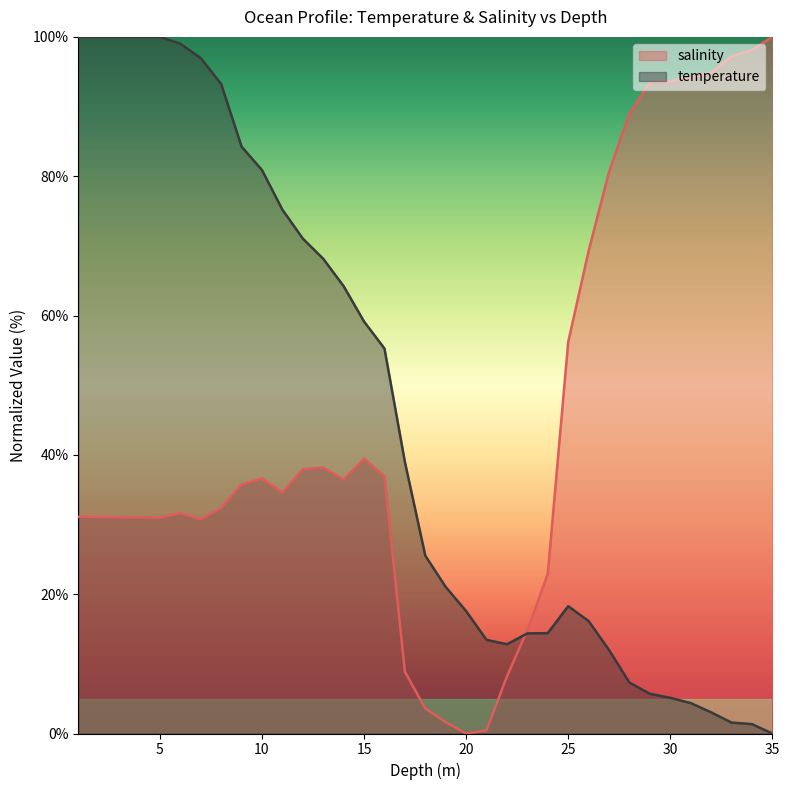

What is the label of the 2nd point from the left?

2.0